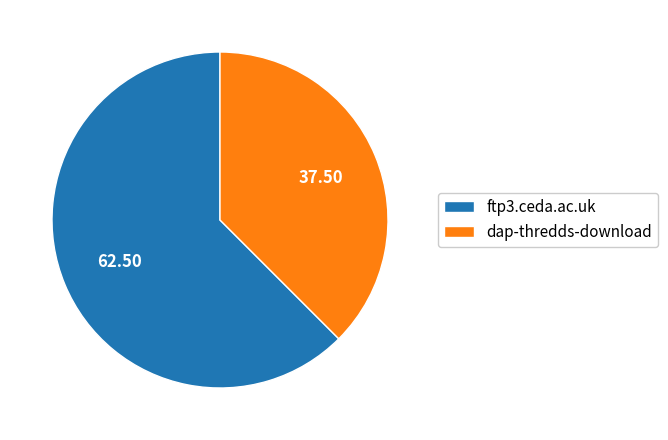

Which category has the smallest portion of the pie?

dap-thredds-download